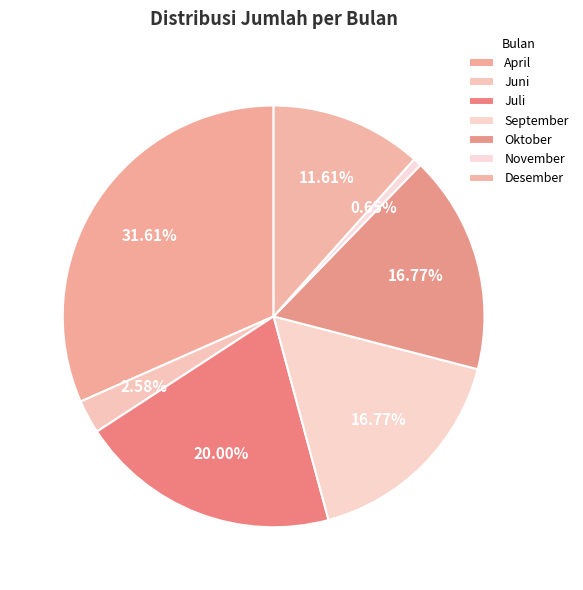

What is the smallest slice in the pie chart?

November